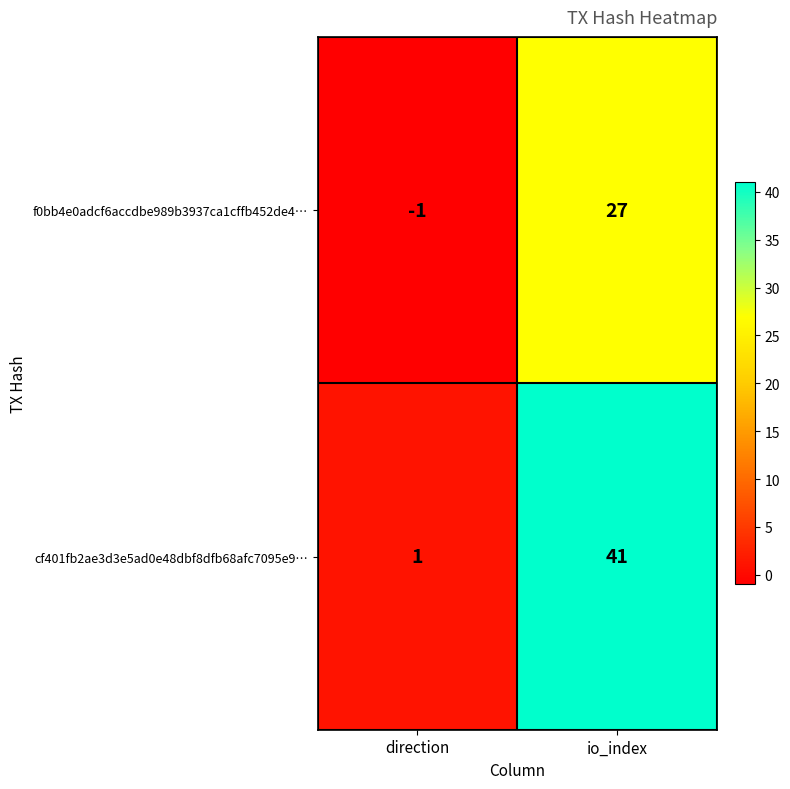

Rank the series at io_index from highest to lowest value.

cf401fb2ae3d3e5ad0e48dbf8dfb68afc7095e9…, f0bb4e0adcf6accdbe989b3937ca1cffb452de4…